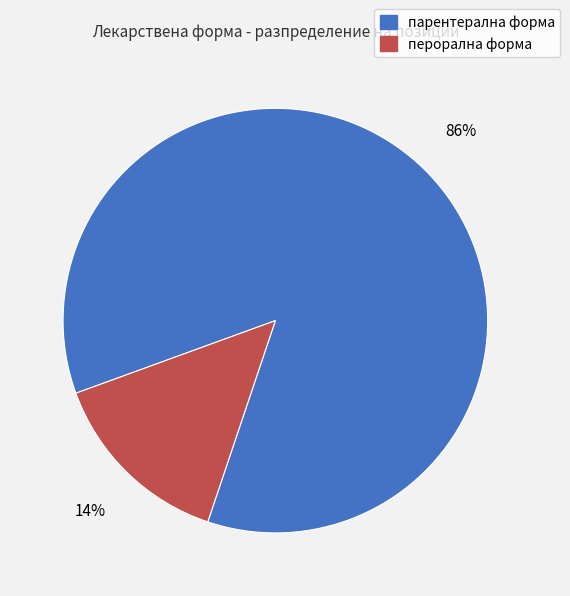

How many segments does this pie chart have?

2